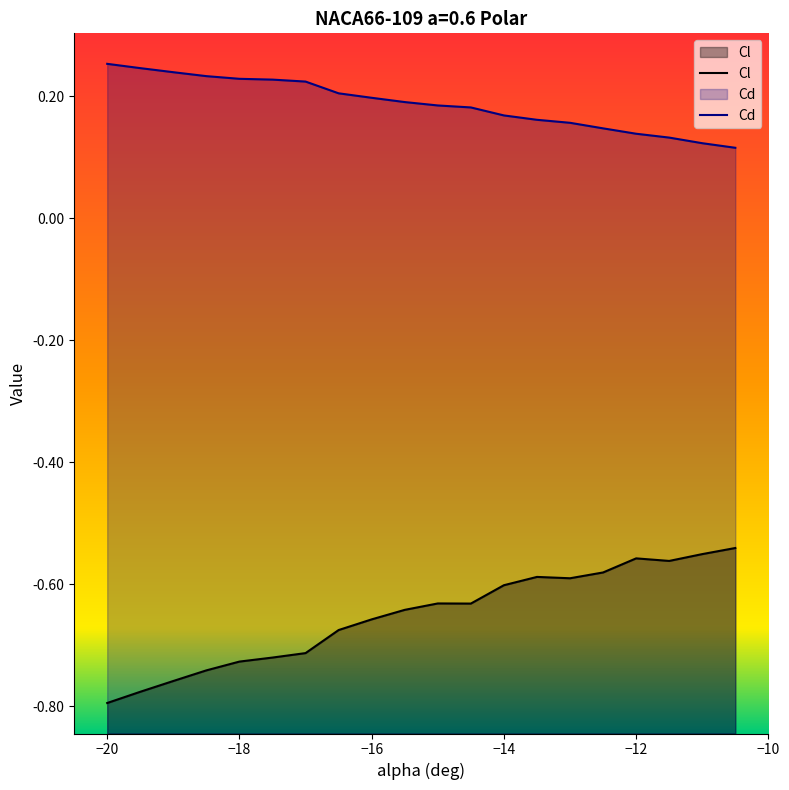

Reading left to right, what are all the values shown in this chart?

Cl: -0.8	-0.8	-0.8	-0.7	-0.7	-0.7	-0.7	-0.7	-0.7	-0.6	-0.6	-0.6	-0.6	-0.6	-0.6	-0.6	-0.6	-0.6	-0.6	-0.5
Cd: 0.3	0.2	0.2	0.2	0.2	0.2	0.2	0.2	0.2	0.2	0.2	0.2	0.2	0.2	0.2	0.1	0.1	0.1	0.1	0.1